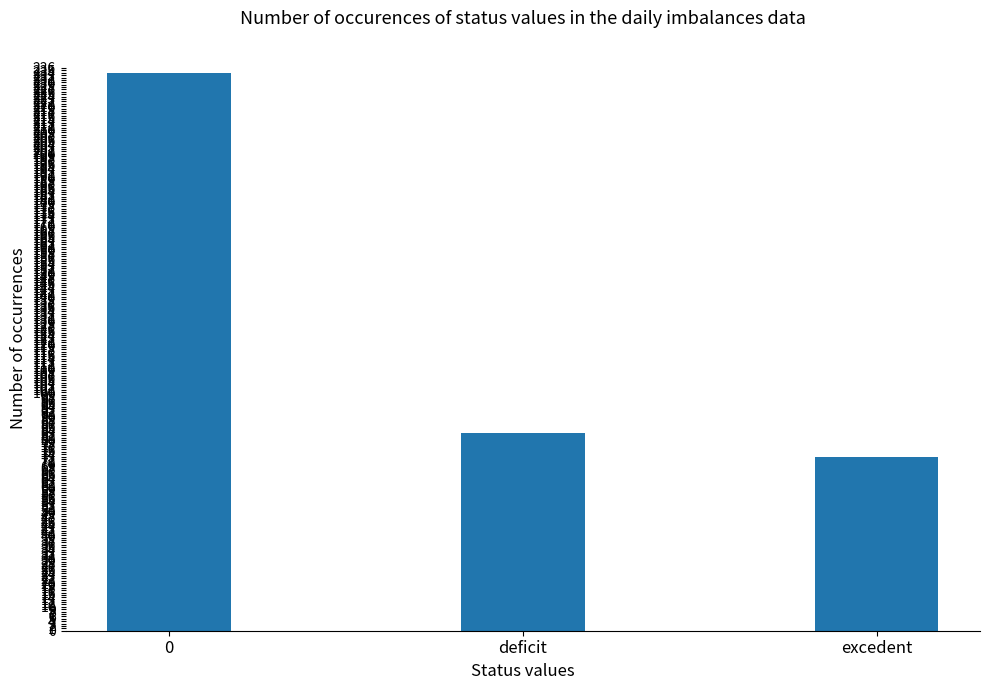

What is the difference between the second highest and minimum values?

10